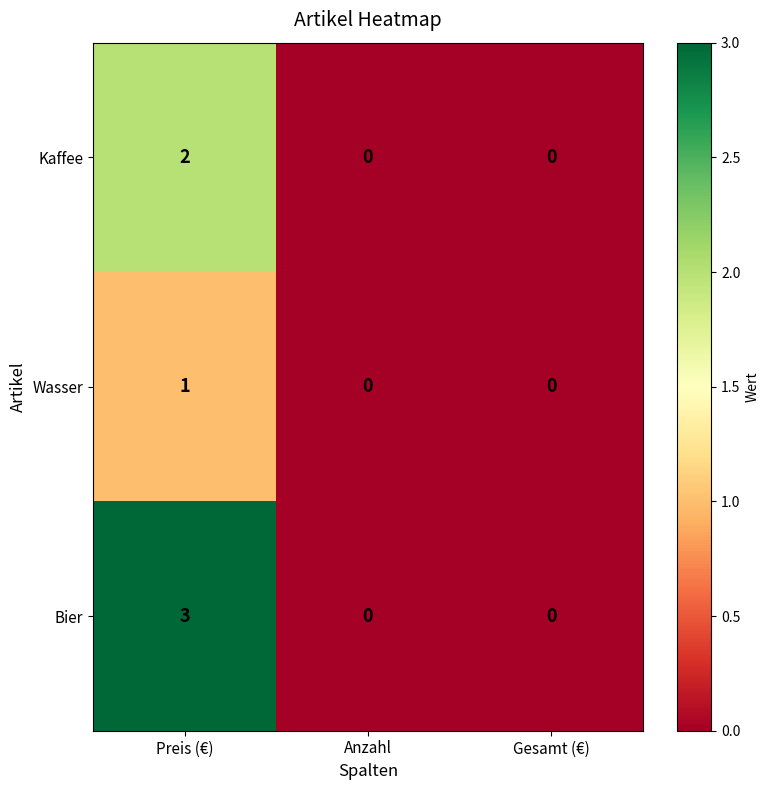

Which series has the widest spread of values?

Bier